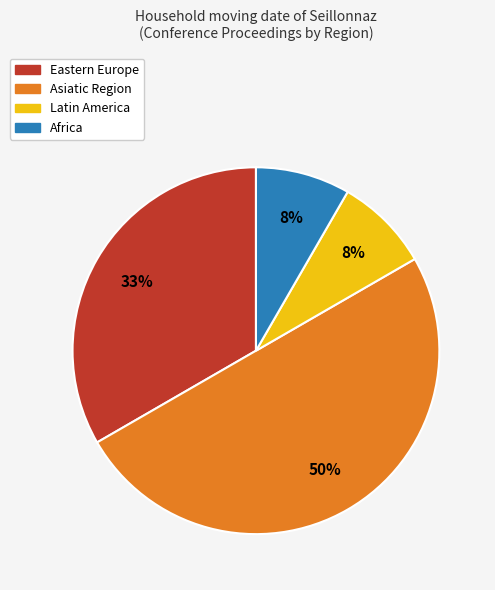

To the nearest percent, what is the average slice percentage?

25%